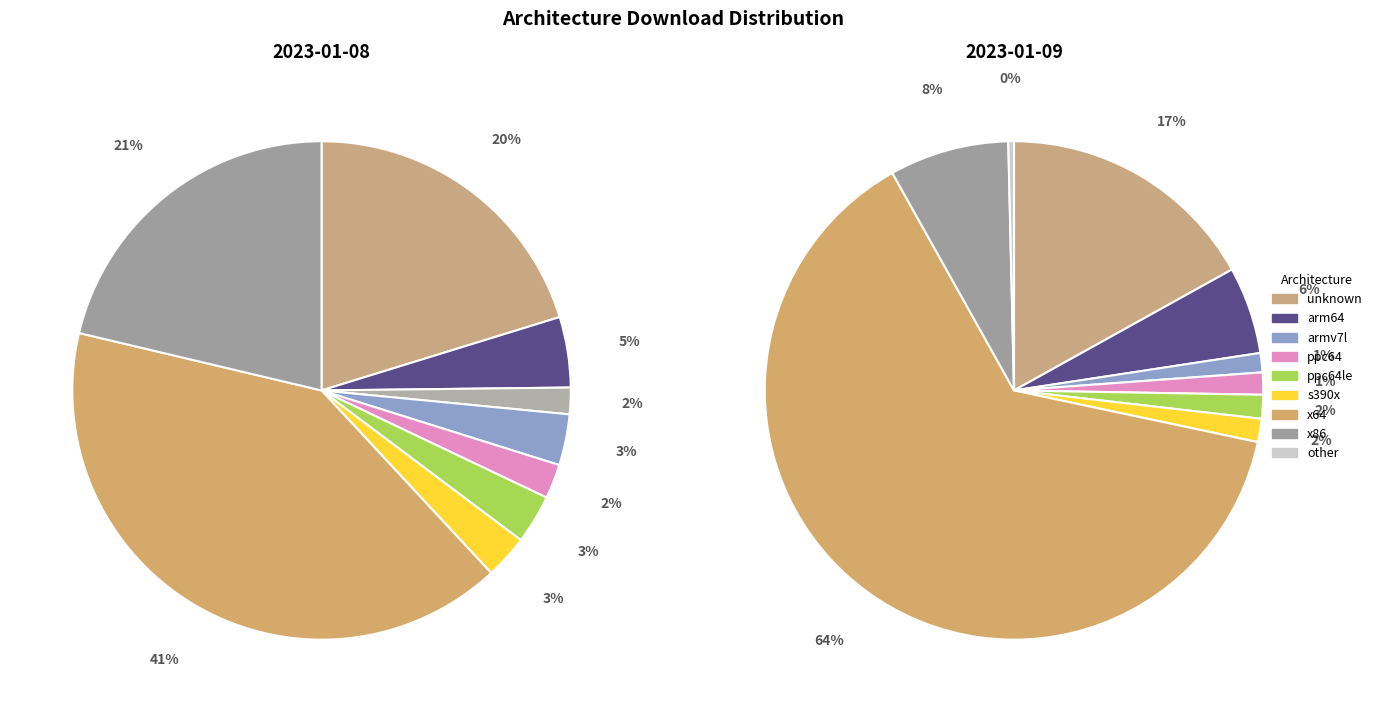

Which slice is the largest?

x64